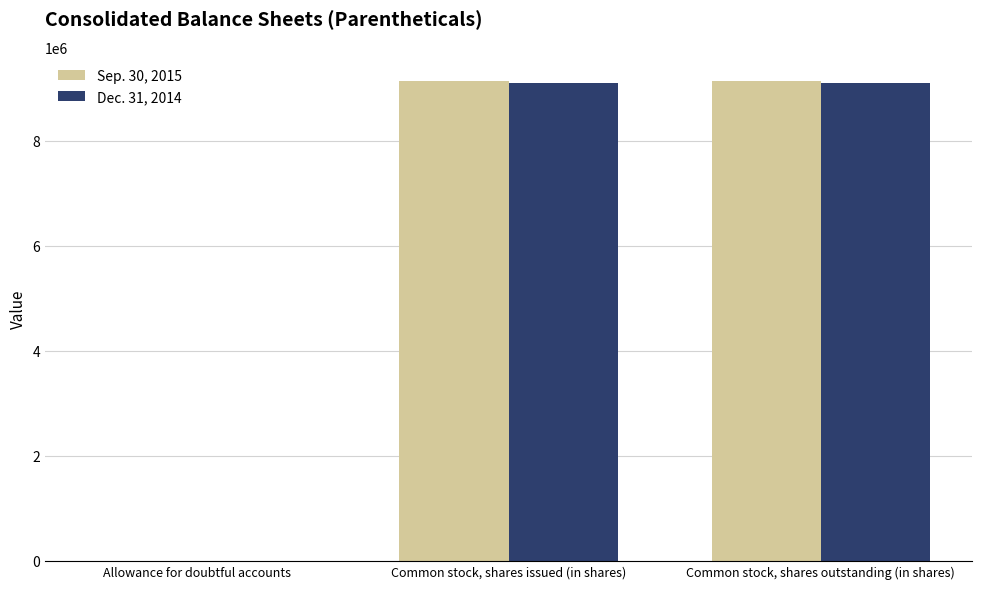

Which series has the widest spread of values?

Sep. 30, 2015